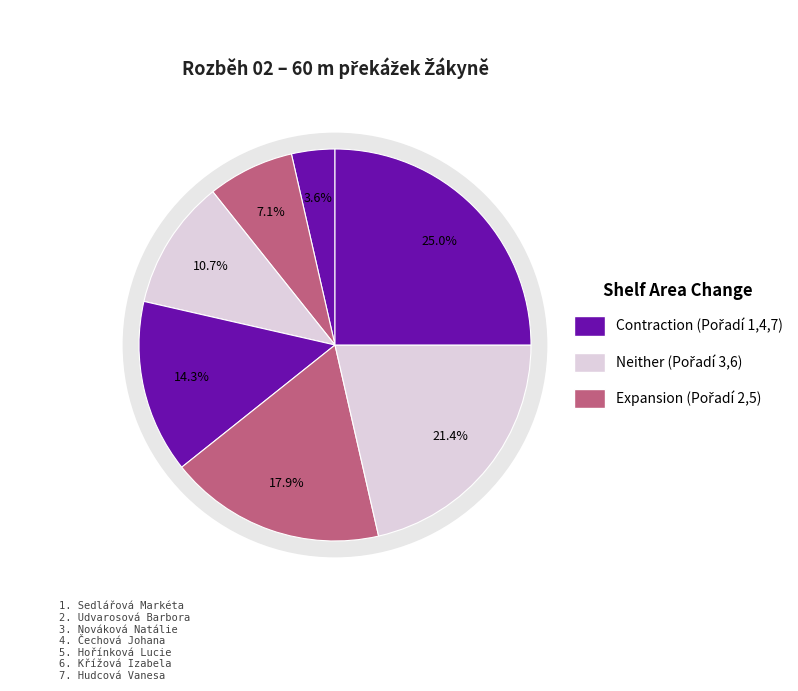

What percentage is NOT represented by Sedlářová Markéta?

96.4%